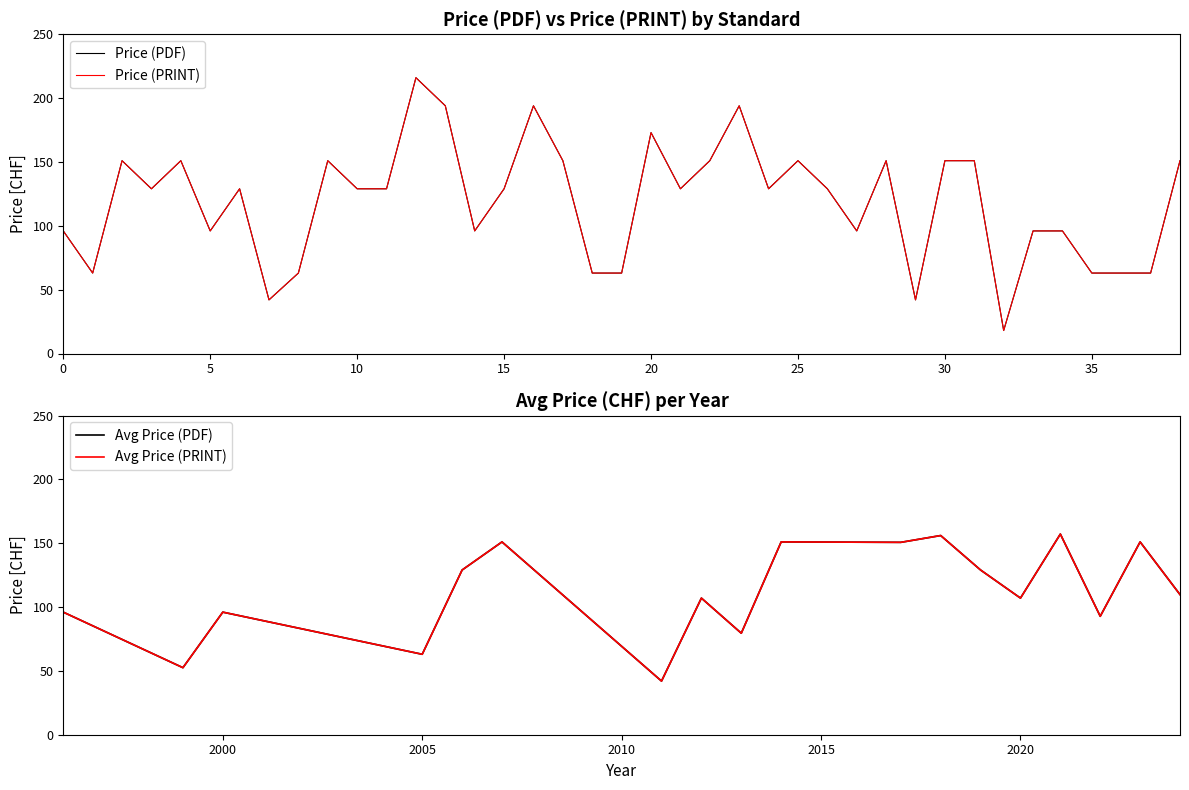

What is the total value across all series at 29?

84